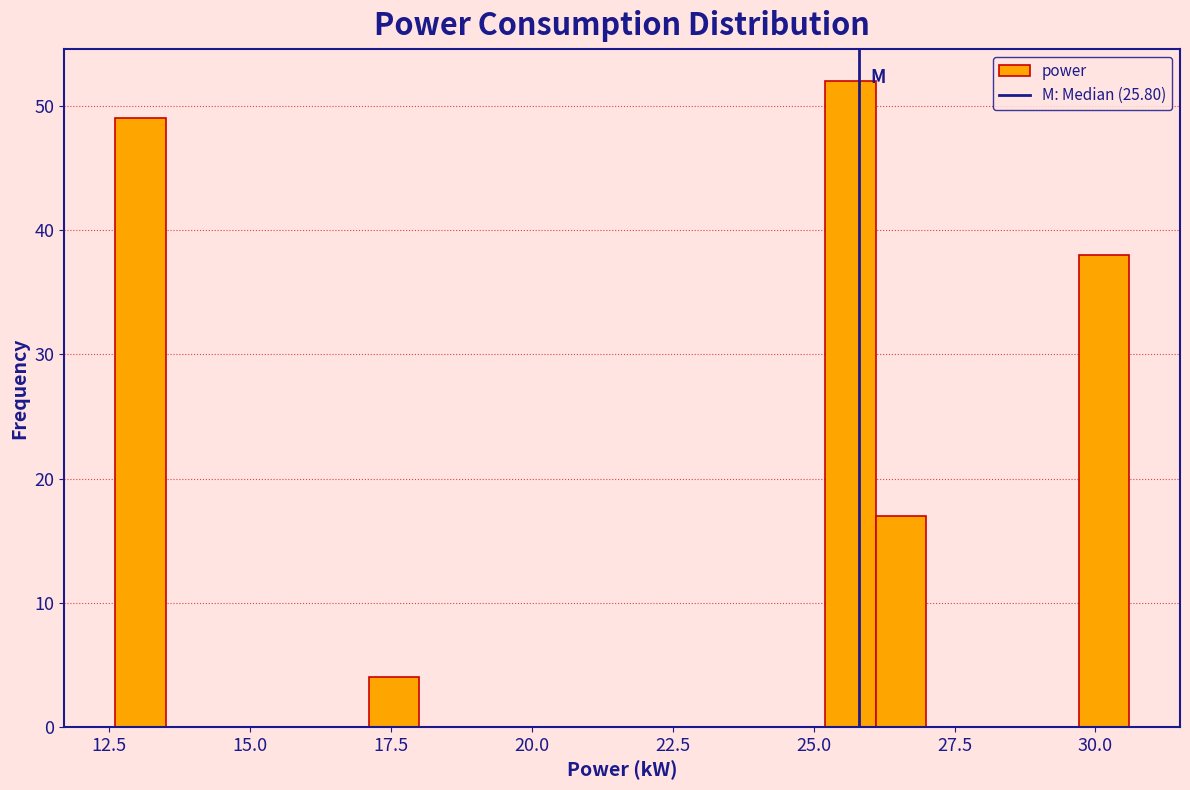

Around what value on the x-axis is the tallest bar? Give the approximate position of its centre, as read against the axis.

25.5